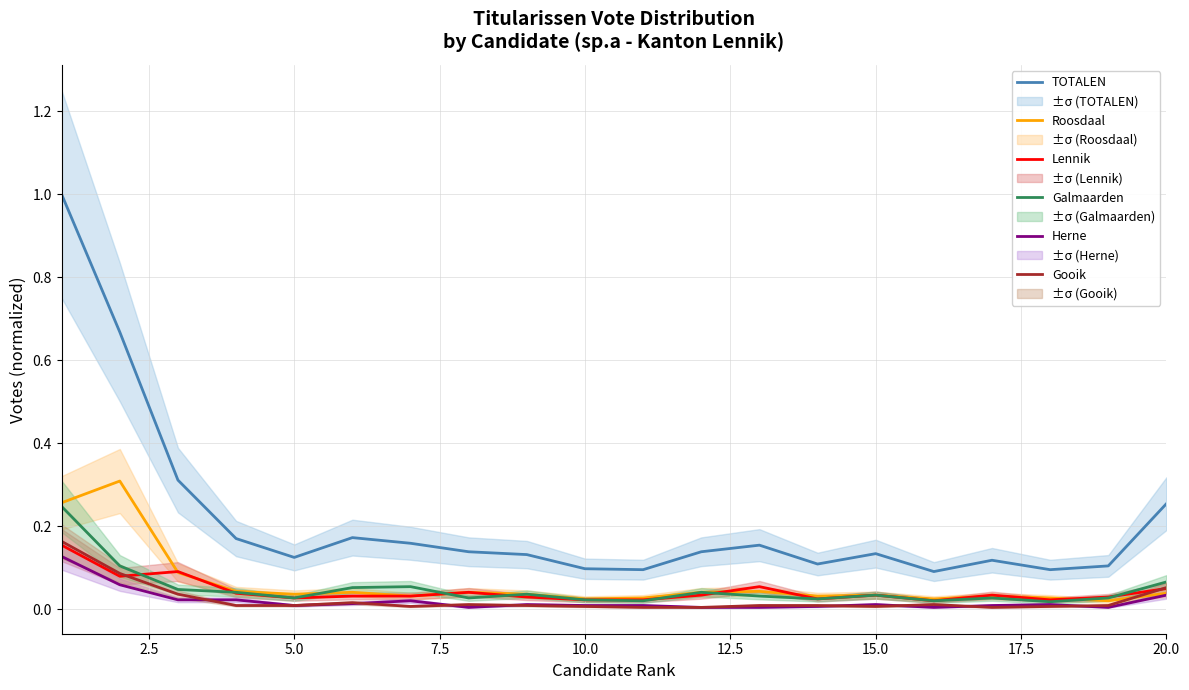

What is the maximum value for Galmaarden?

0.2